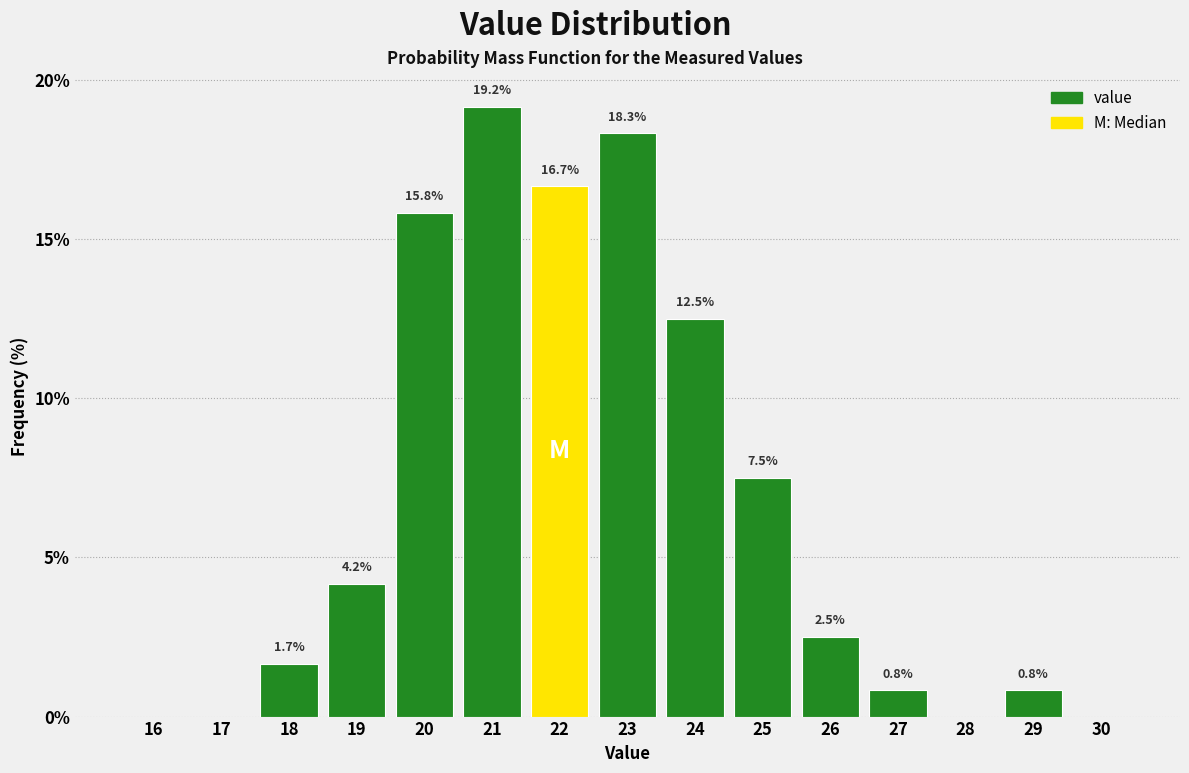

Reading left to right, transcribe all the data shown in this chart.

16=0.0	17=0.0	18=1.7	19=4.2	20=15.8	21=19.2	22=16.7	23=18.3	24=12.5	25=7.5	26=2.5	27=0.8	28=0.0	29=0.8	30=0.0